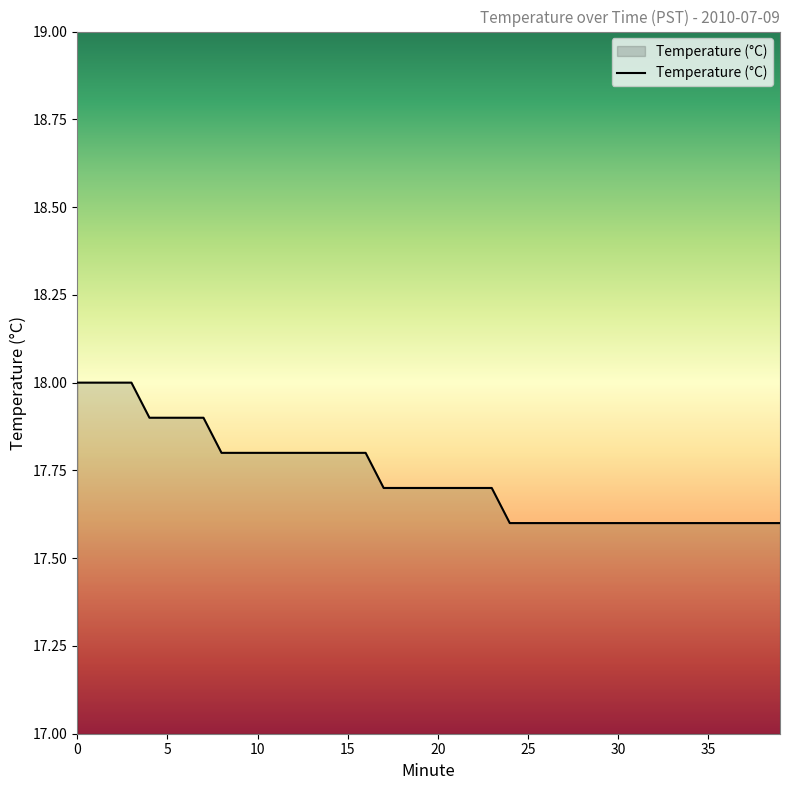

What is the maximum value shown in the chart?

18.0